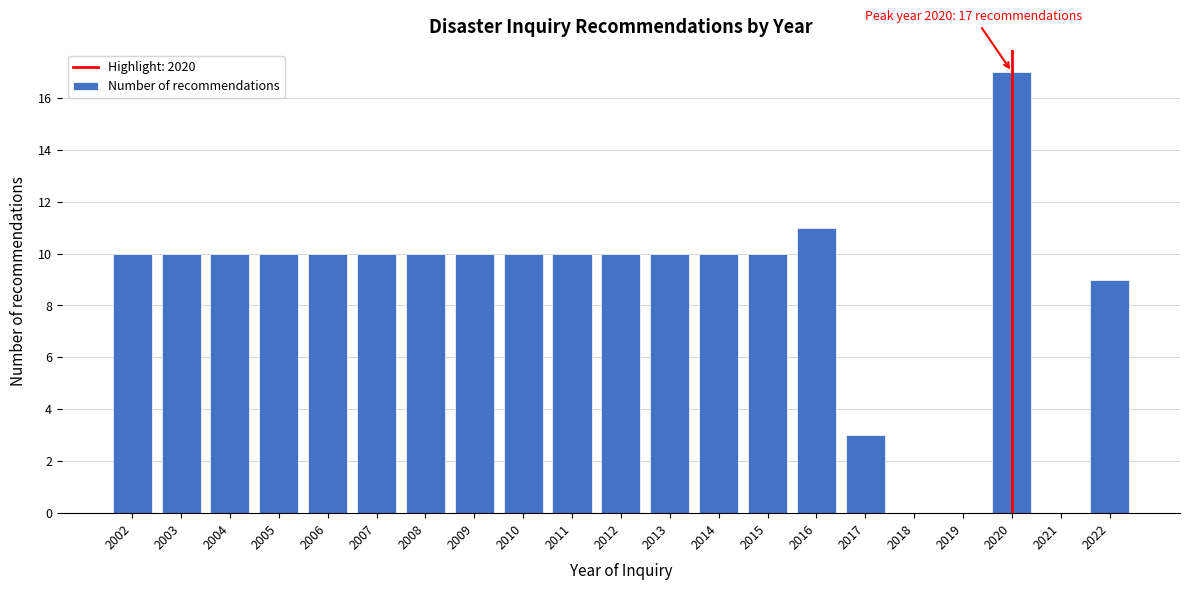

Reading left to right, what are all the values shown in this chart?

2002=10	2003=10	2004=10	2005=10	2006=10	2007=10	2008=10	2009=10	2010=10	2011=10	2012=10	2013=10	2014=10	2015=10	2016=11	2017=3	2018=0	2019=0	2020=17	2021=0	2022=9